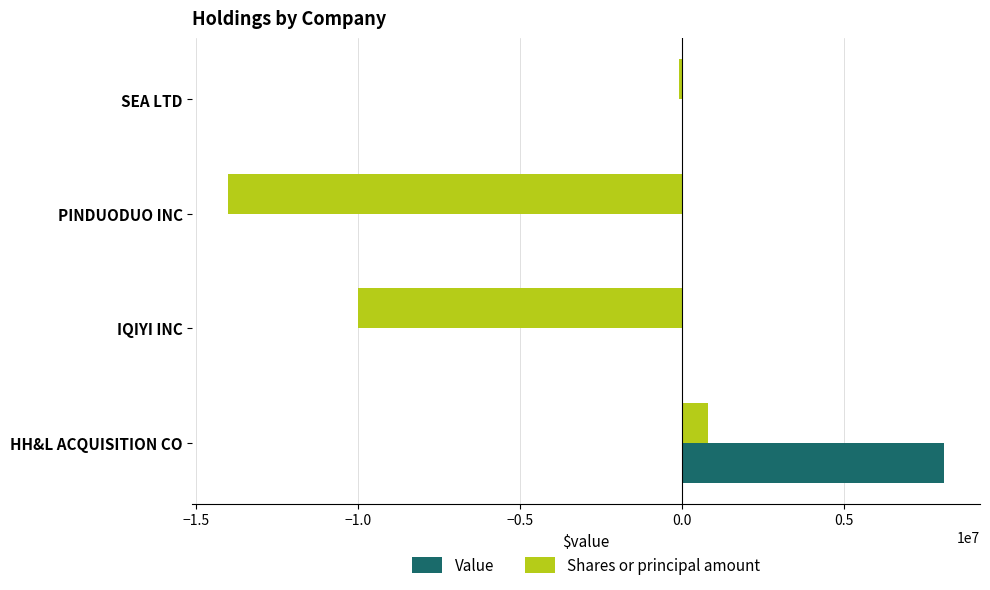

Where is Shares or principal amount nearest to the value -6600000?

IQIYI INC